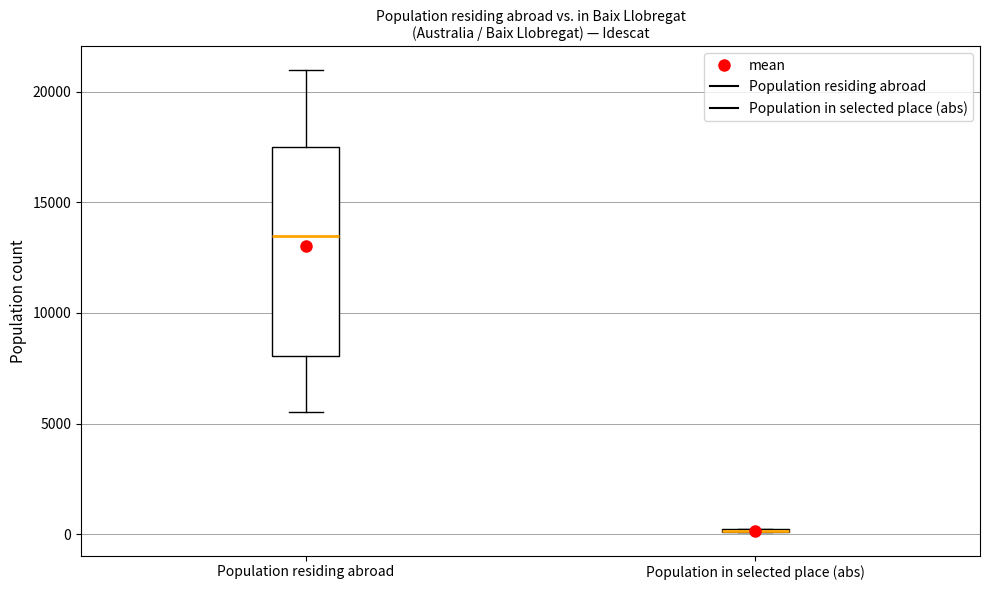

Reading left to right, transcribe this box plot: for each box, give where its median line is, the range the box spans, and where its two whiskers end, as read against the y-axis. The values are not printed on the chart, so give them approximately, as read against the axis.

Population residing abroad: median 13500, box 8000 to 17500, whiskers 5500 to 21000
Population in selected place (abs): box collapsed to a line at 0, whiskers 0 to 0